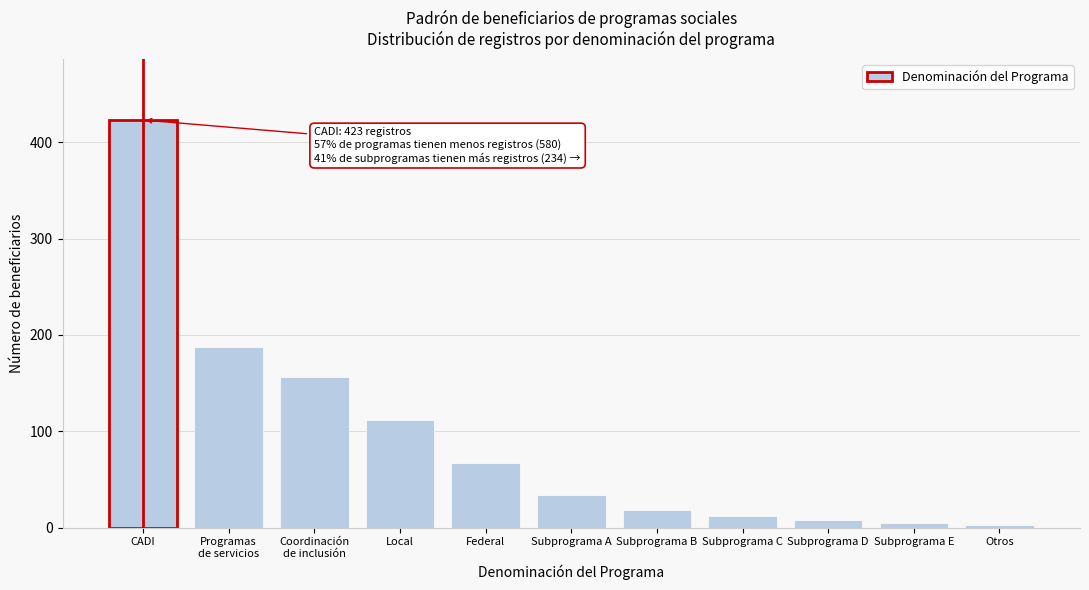

Reading right to left, extract all data points from this chart.

3	5	8	12	18	34	67	112	156	187	423